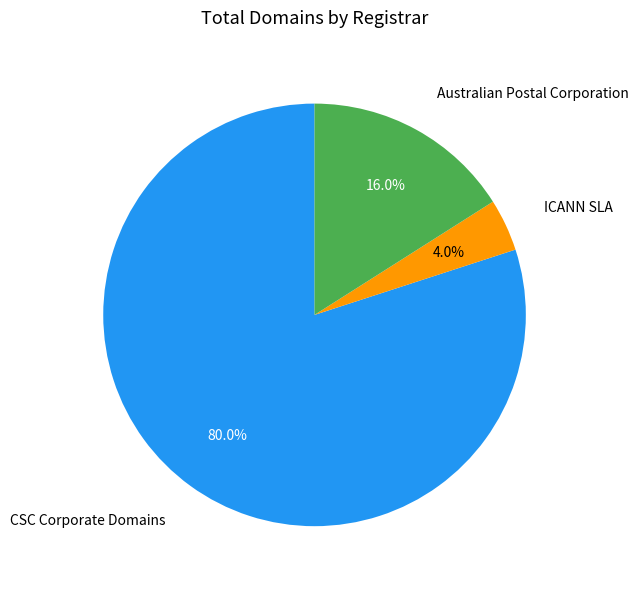

How many slices are in this pie chart?

3